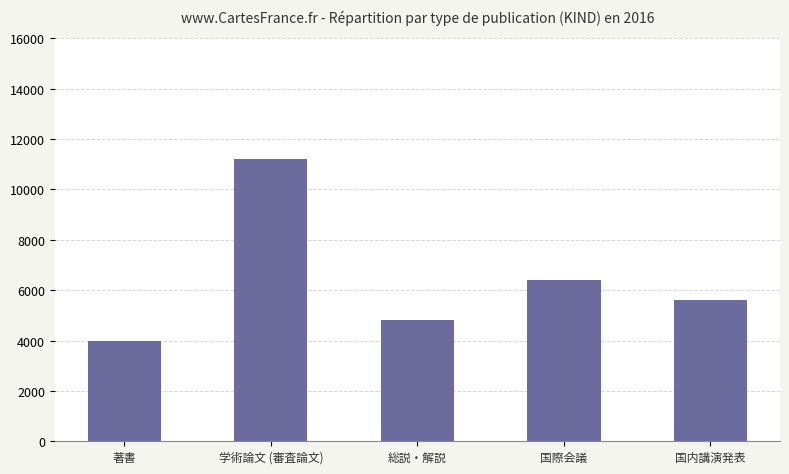

Reading left to right, extract all data points from this chart.

4000	11200	4800	6400	5600